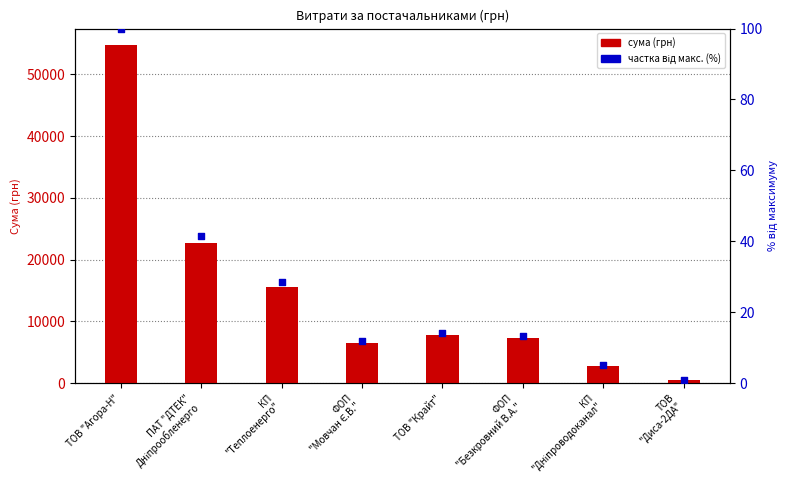

Which series contains the highest Y value?

сума (грн)